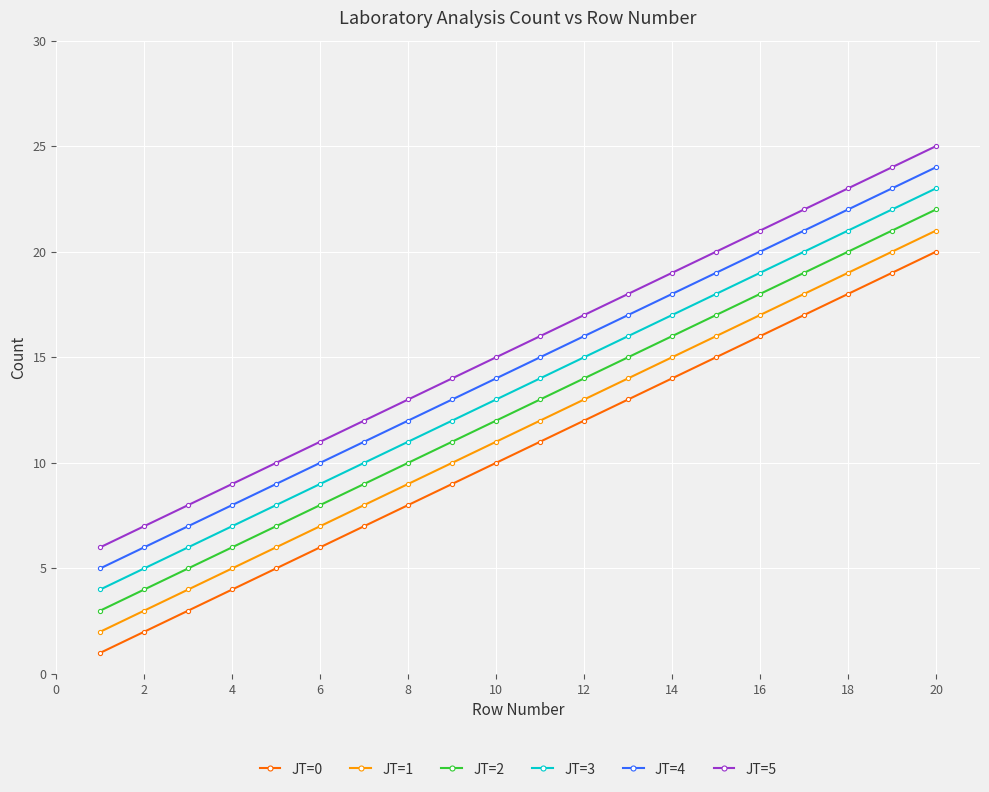

True or false: JT=5 and JT=1 intersect in this chart.

False